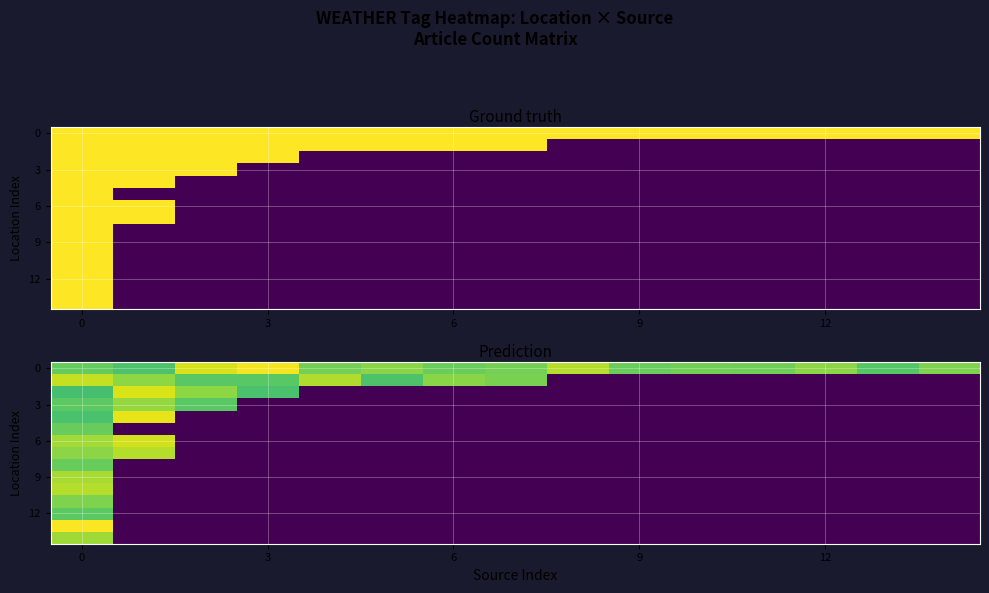

The value of row_9 at 6 is -0.4. True or false?

False